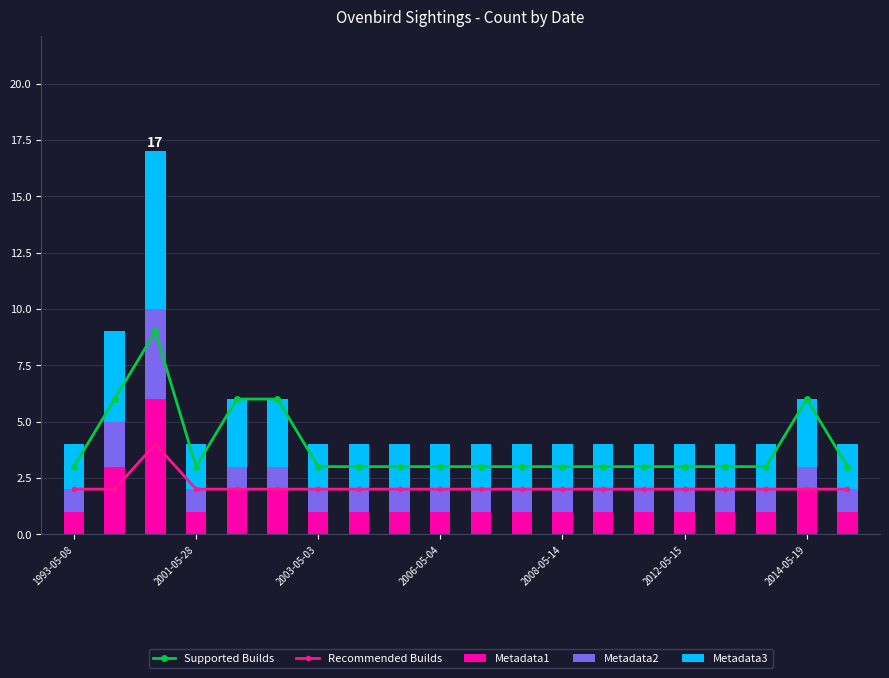

What is the value of the Recommended Builds bar at the 1st from the left?

2